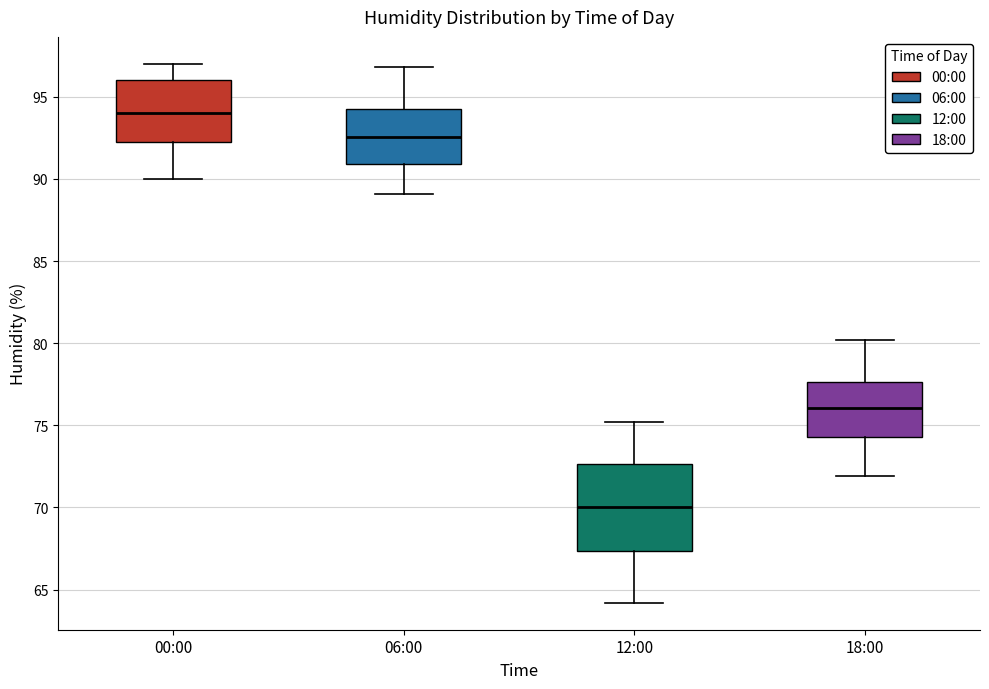

Where does the upper whisker of the box for 00:00 end on the y-axis? The values are not printed on the chart, so give them approximately, as read against the axis.

97.0